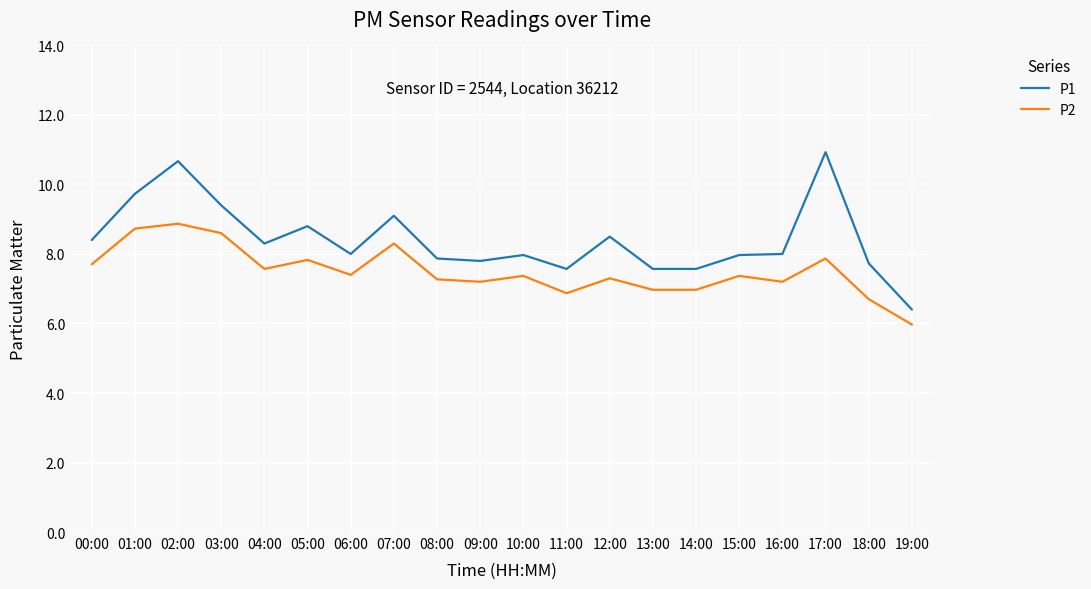

What is the difference between the maximum and minimum values in the P1 series?

4.5